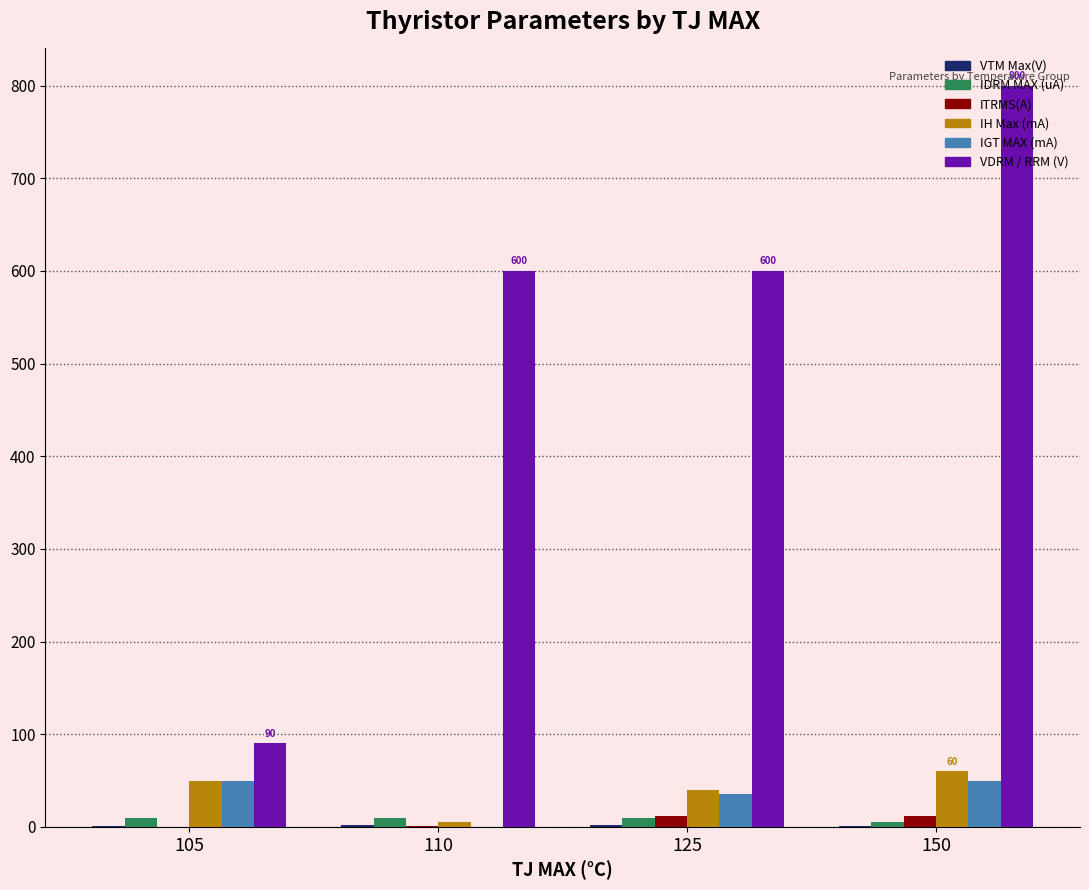

Between 105 and 125, which series saw the biggest shift?

VDRM / RRM (V)